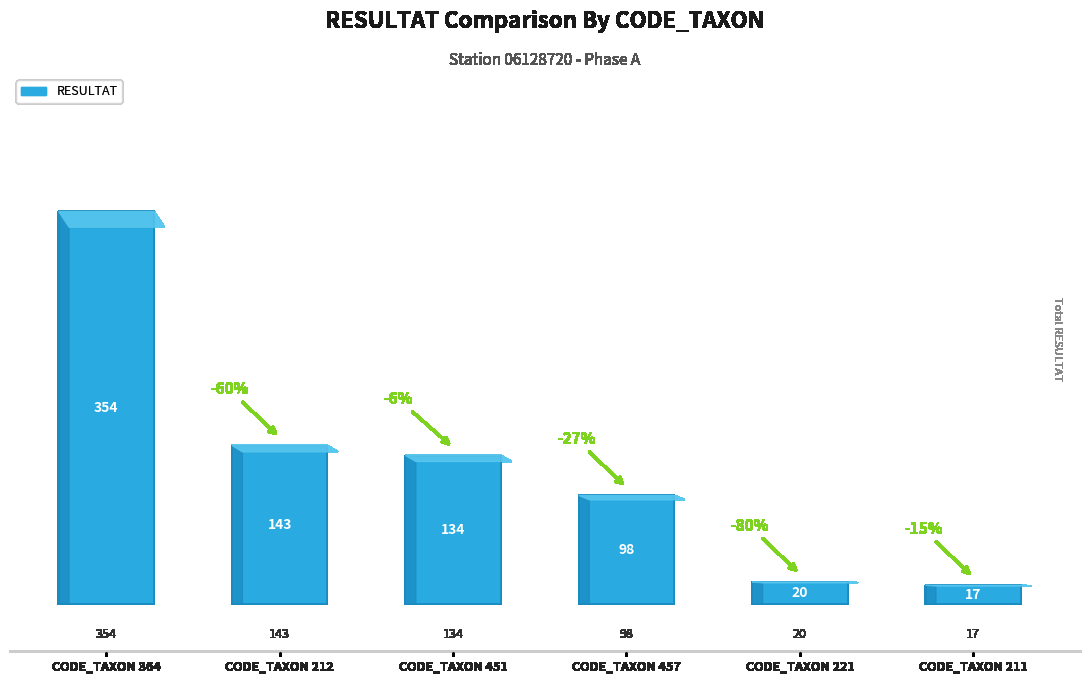

What is the value of the 2nd bar from the left?

143